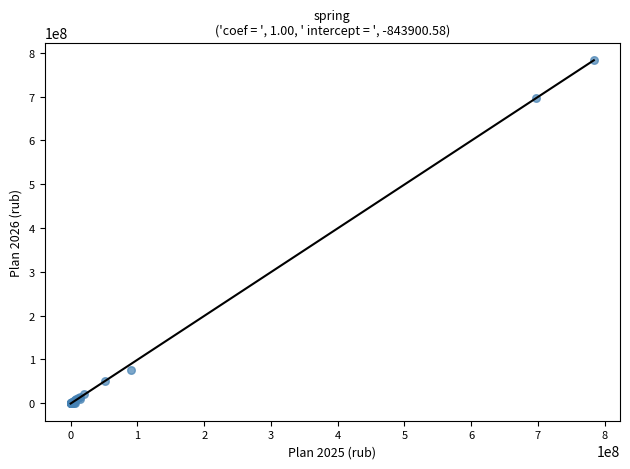

What Y value in the scatter plot is closest to 391977800?

697535600